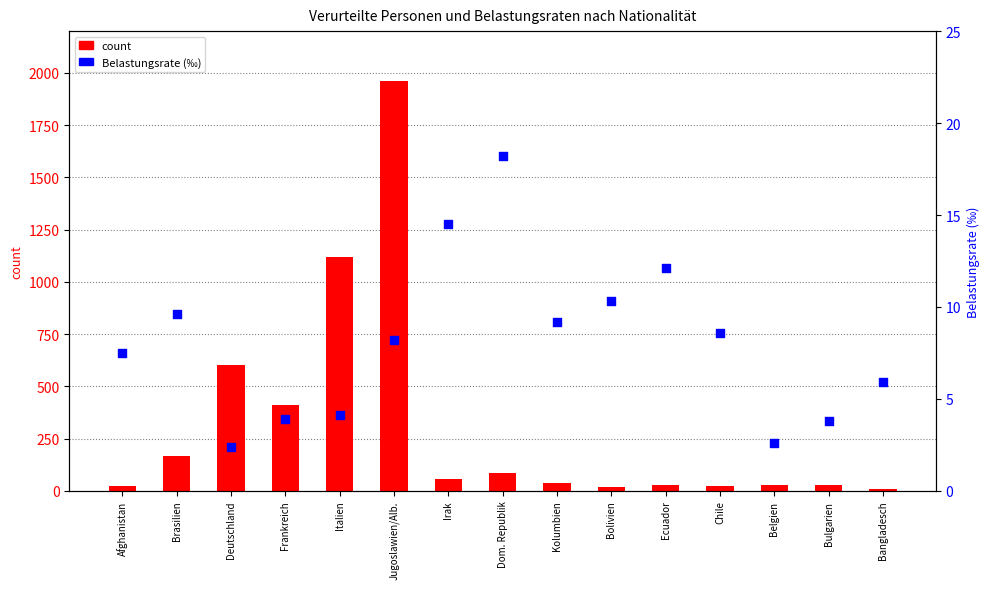

Which series reaches the maximum Y coordinate?

count